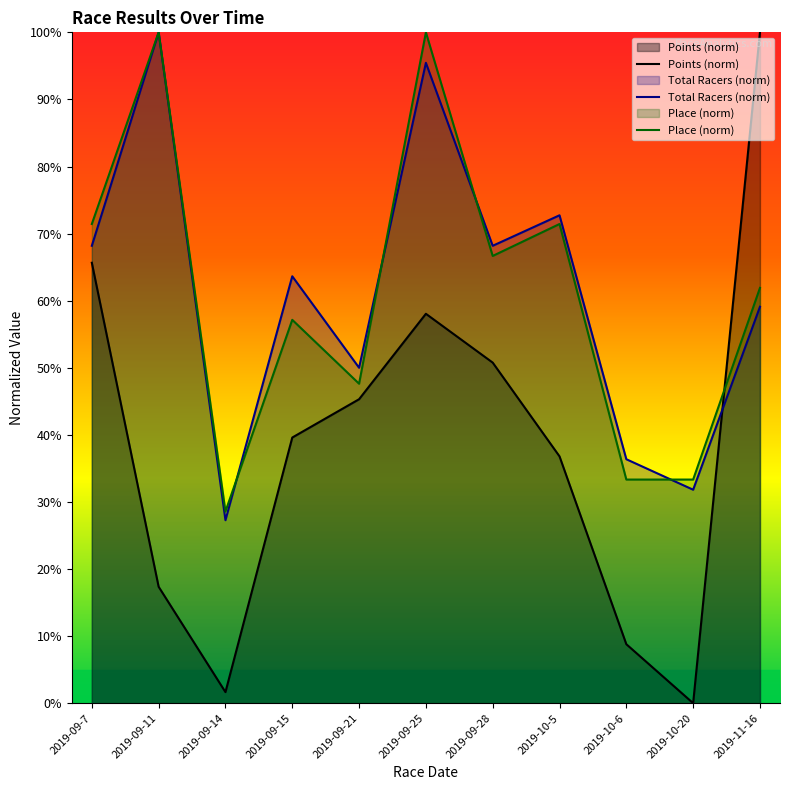

Reading left to right, transcribe all the data shown in this chart.

Points: 2019-09-7=65.7	2019-09-11=17.4	2019-09-14=1.6	2019-09-15=39.6	2019-09-21=45.3	2019-09-25=58.0	2019-09-28=50.8	2019-10-5=36.8	2019-10-6=8.8	2019-10-20=0.0	2019-11-16=100.0
Total Racers: 2019-09-7=68.2	2019-09-11=100.0	2019-09-14=27.3	2019-09-15=63.6	2019-09-21=50.0	2019-09-25=95.5	2019-09-28=68.2	2019-10-5=72.7	2019-10-6=36.4	2019-10-20=31.8	2019-11-16=59.1
Place: 2019-09-7=71.4	2019-09-11=100.0	2019-09-14=28.6	2019-09-15=57.1	2019-09-21=47.6	2019-09-25=100.0	2019-09-28=66.7	2019-10-5=71.4	2019-10-6=33.3	2019-10-20=33.3	2019-11-16=61.9